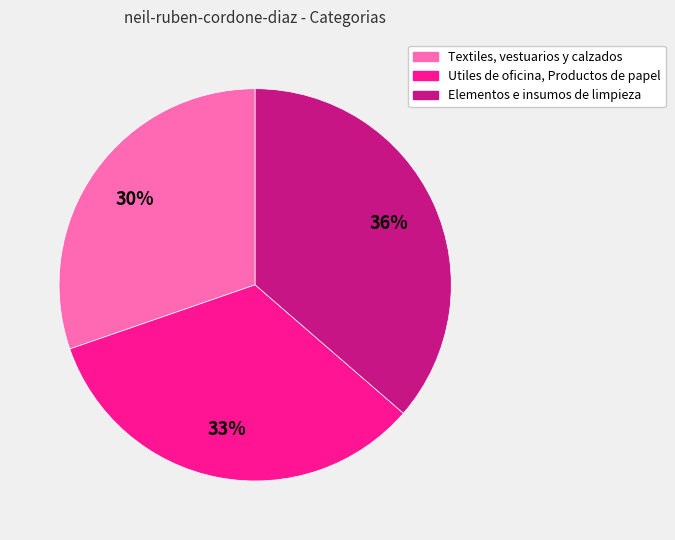

Which has a higher value, Utiles de oficina, Productos de papel or Elementos e insumos de limpieza?

Elementos e insumos de limpieza